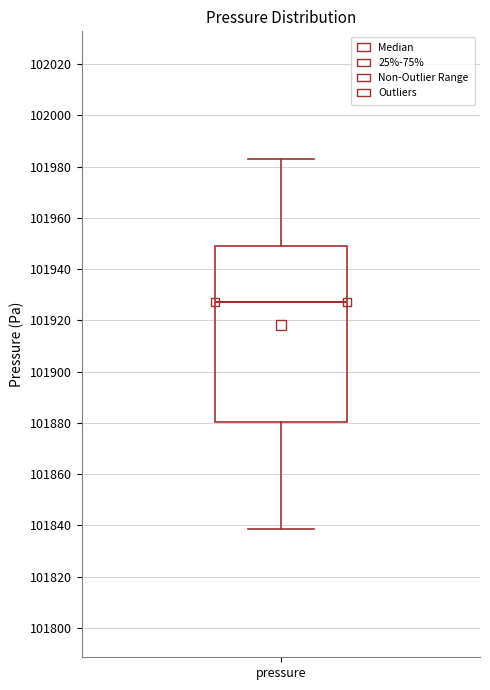

Where is the upper edge of the box for pressure on the y-axis? The values are not printed on the chart, so give them approximately, as read against the axis.

101950